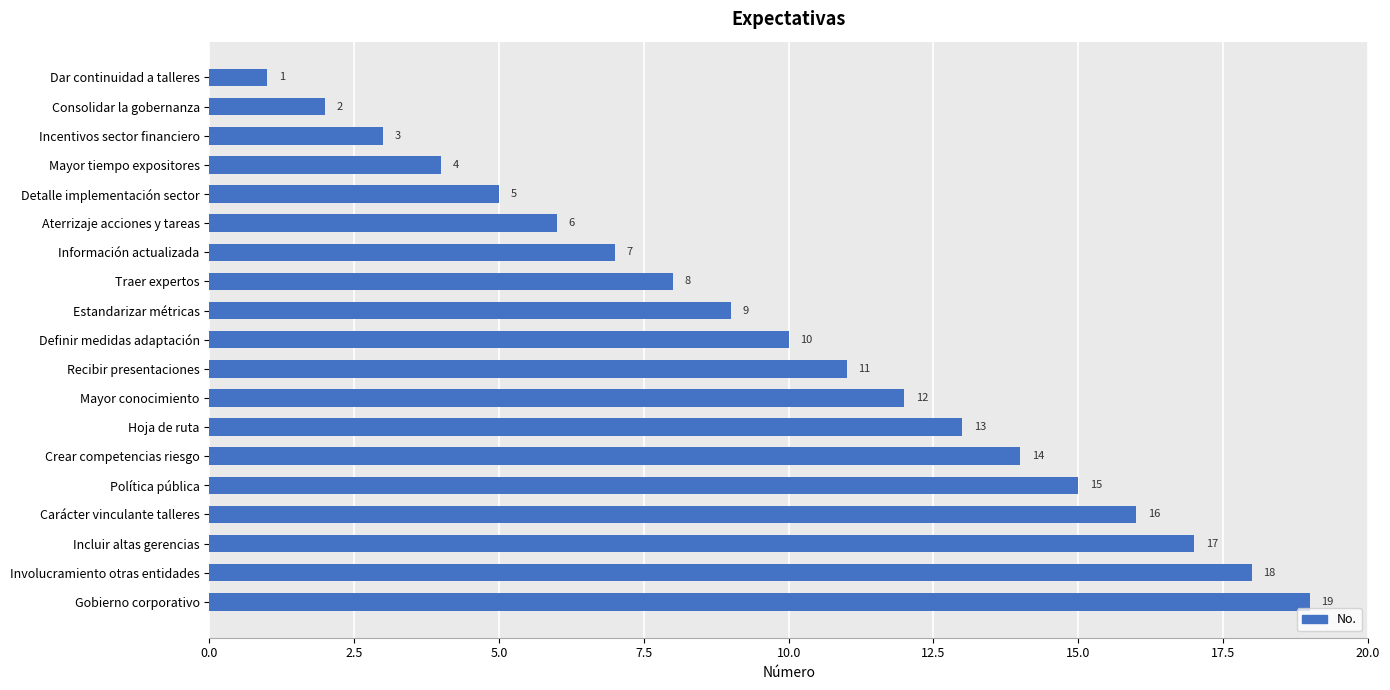

Which category has the highest value across all series?

Gobierno corporativo